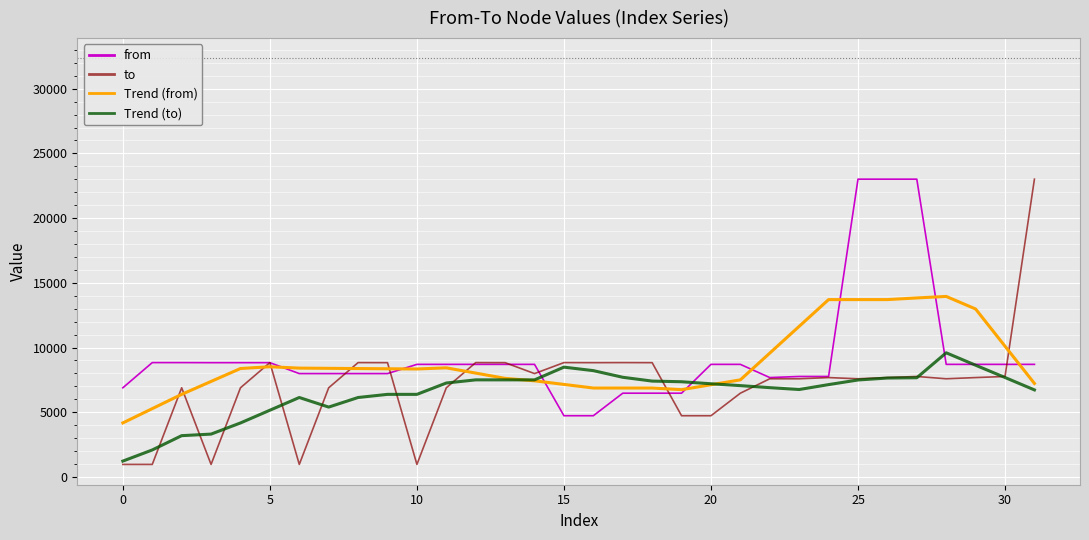

What is the maximum value for Trend (to)?

9592.4